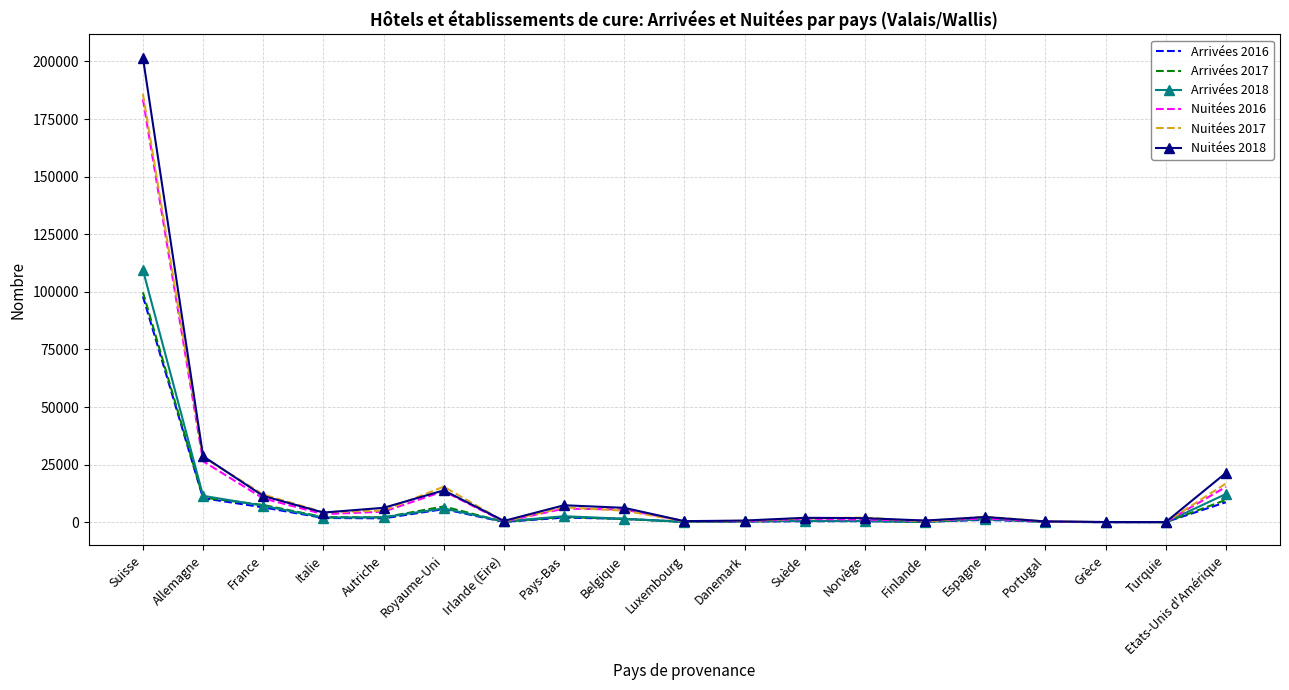

How many distinct data groups are displayed?

6